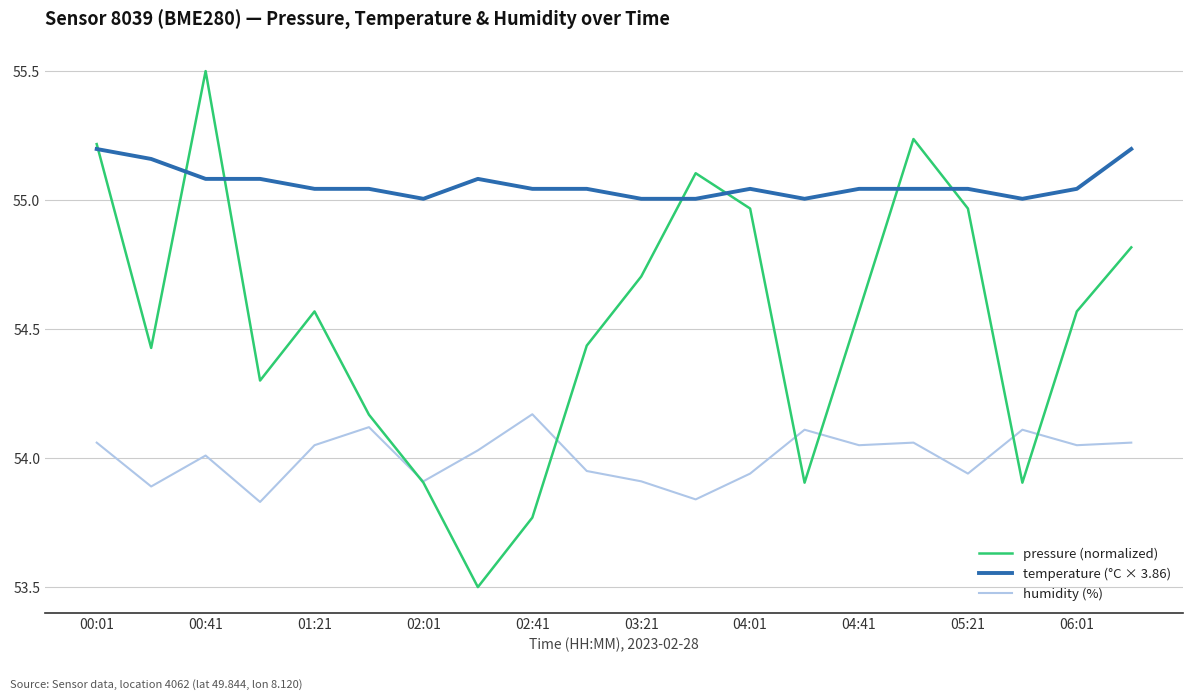

How many values in the humidity (%) series are below 54?

8